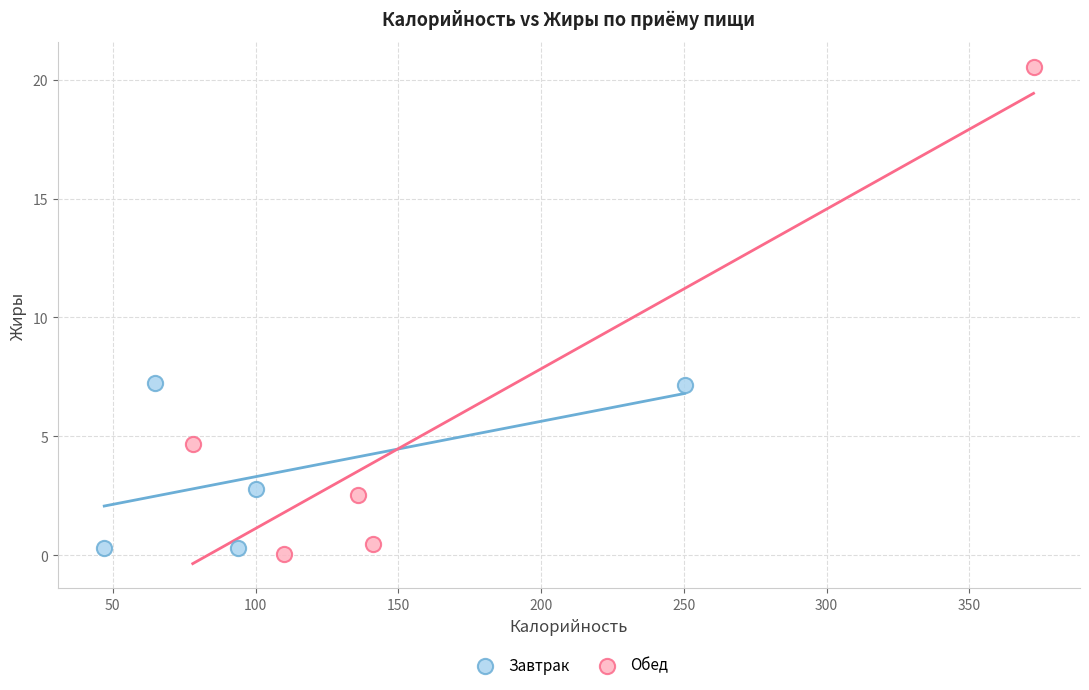

Which series contains the highest Y value?

Обед